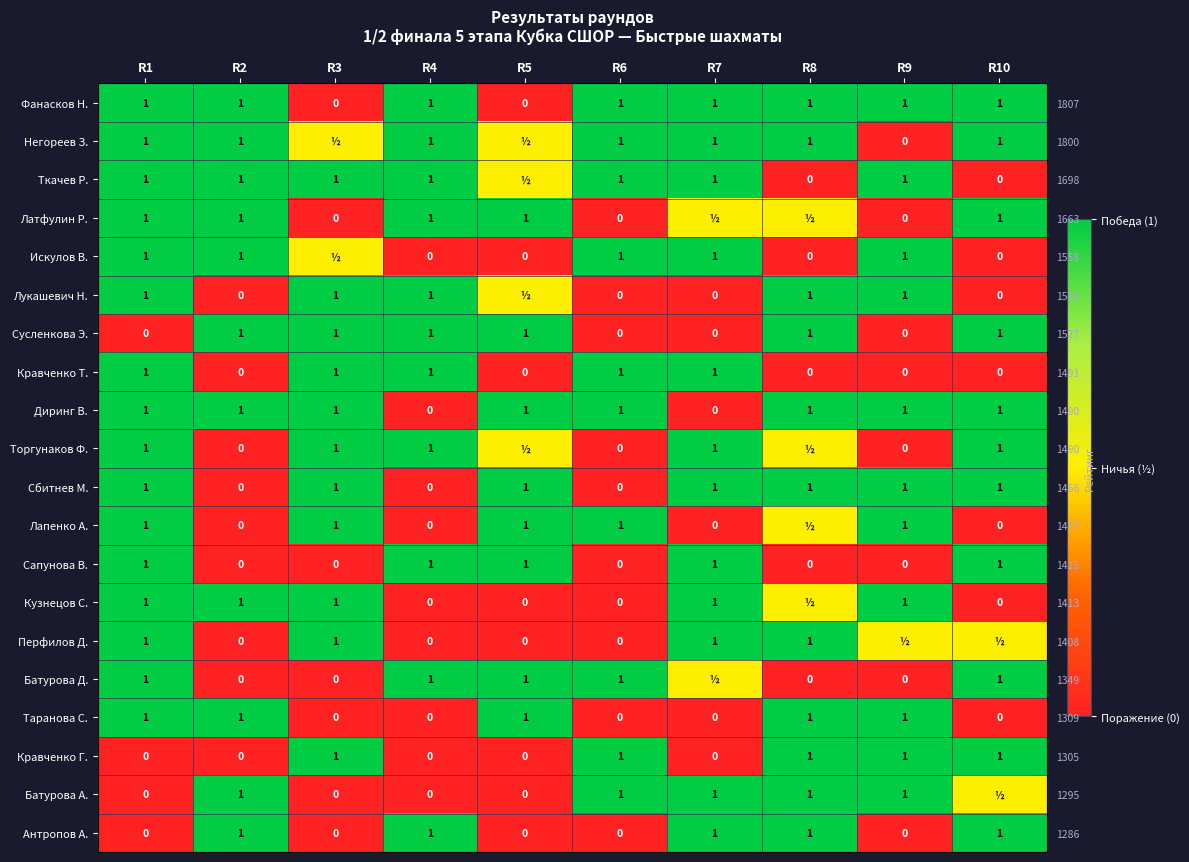

What is the sum of the Латфулин Р. values at R1 and R5?

2.0